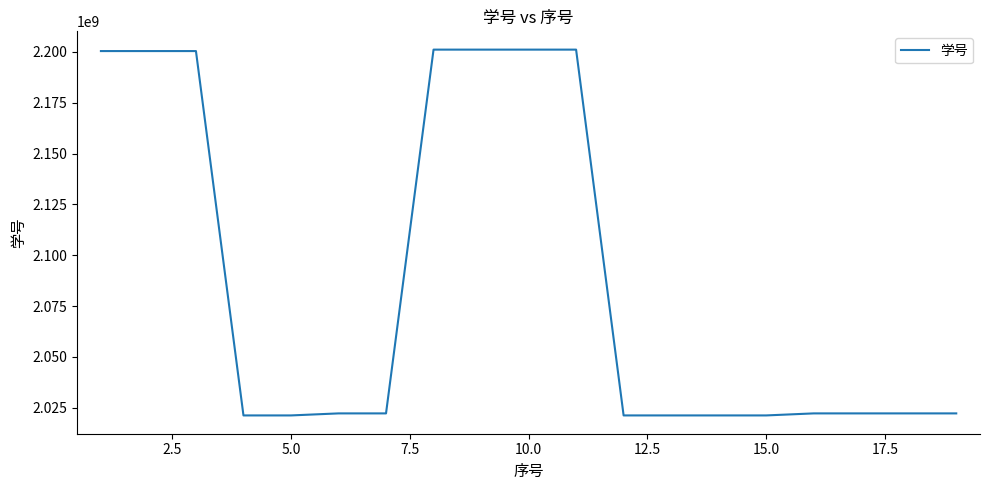

What is the maximum value shown in the chart?

2201110717